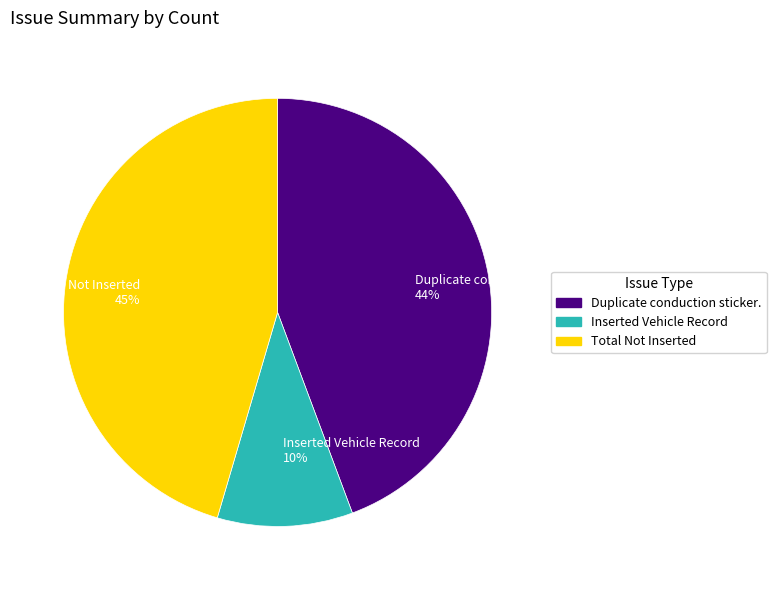

Is it true that Duplicate conduction sticker. is 35% of the pie?

False